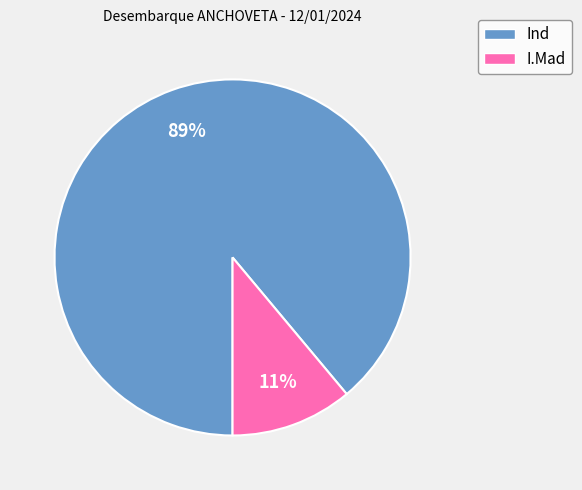

How many slices are in this pie chart?

2